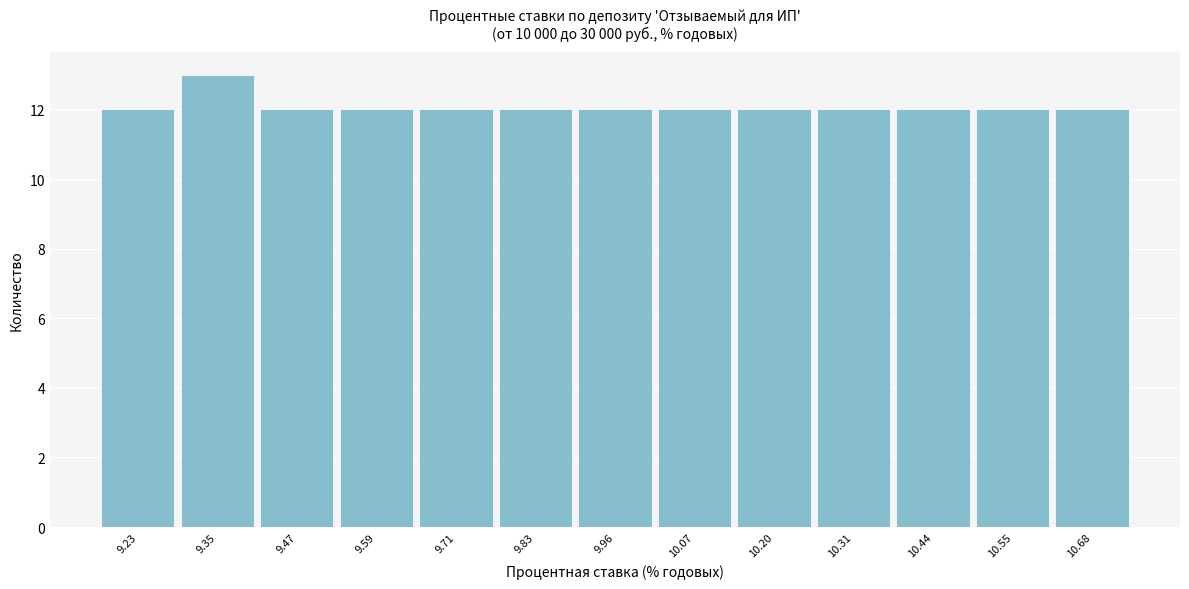

Reading right to left, extract all data points from this chart.

10.68=12	10.55=12	10.44=12	10.31=12	10.20=12	10.07=12	9.96=12	9.83=12	9.71=12	9.59=12	9.47=12	9.35=13	9.23=12